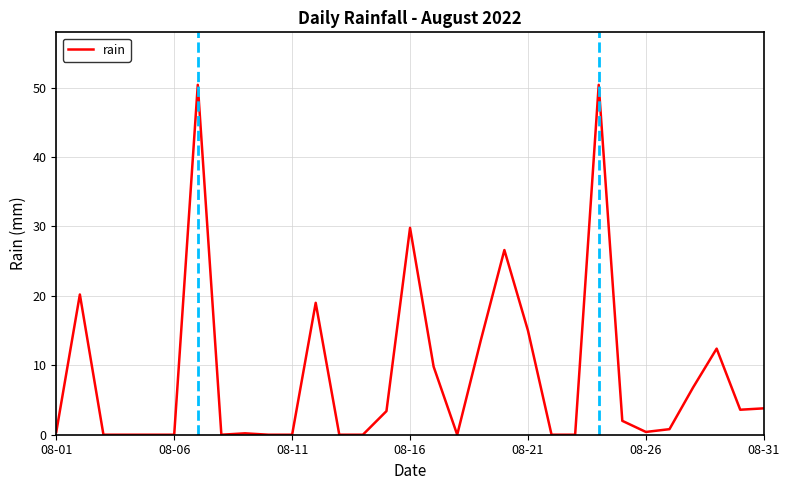

What is the maximum value shown in the chart?

50.4